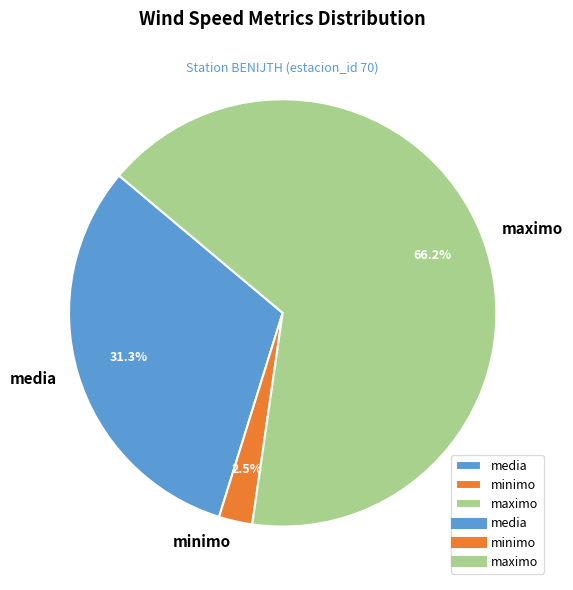

To the nearest percent, what is the average slice percentage?

33%